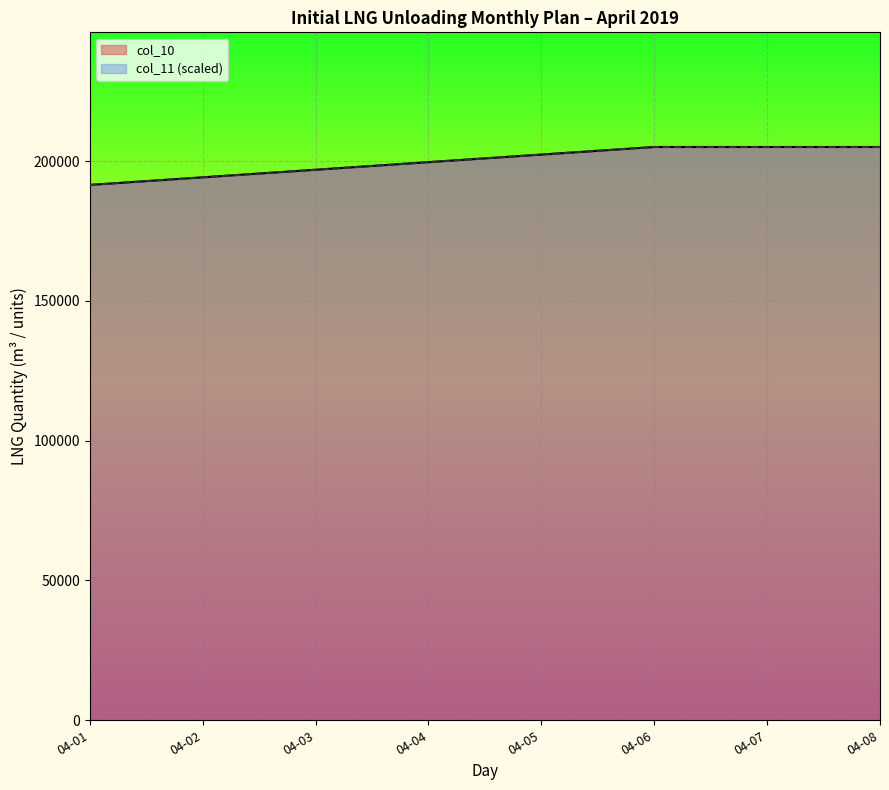

True or false: col_10 and col_11 cross at least once.

True